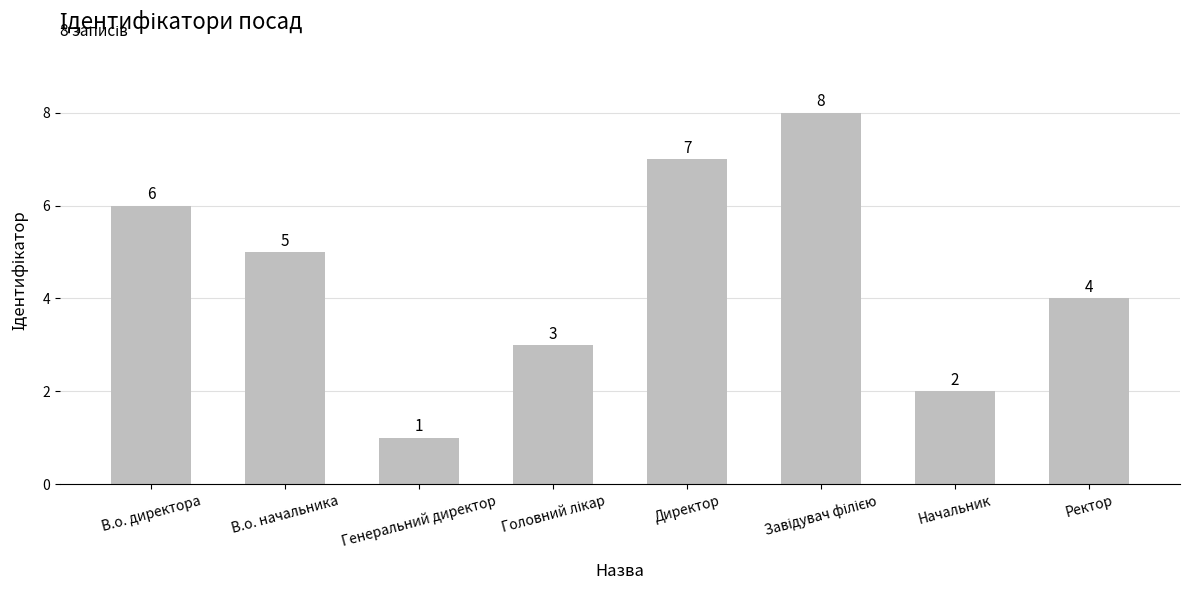

Where does the data first go above 5?

В.о. директора